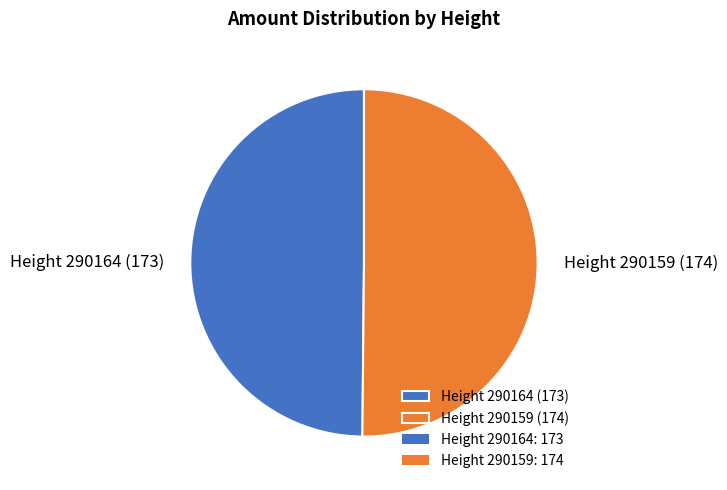

True or false: Height 290164 (173) accounts for 36% of the total.

False